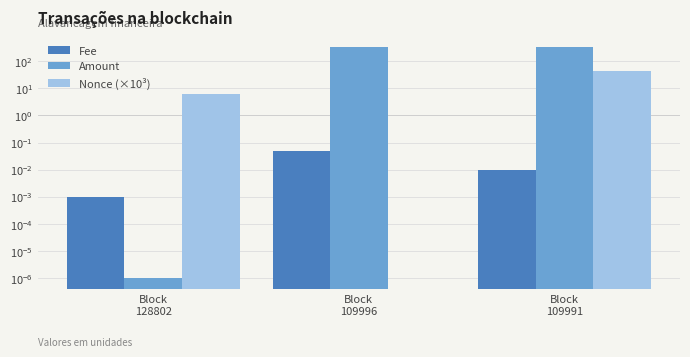

Which category has the highest value in the Fee series?

Block
109996